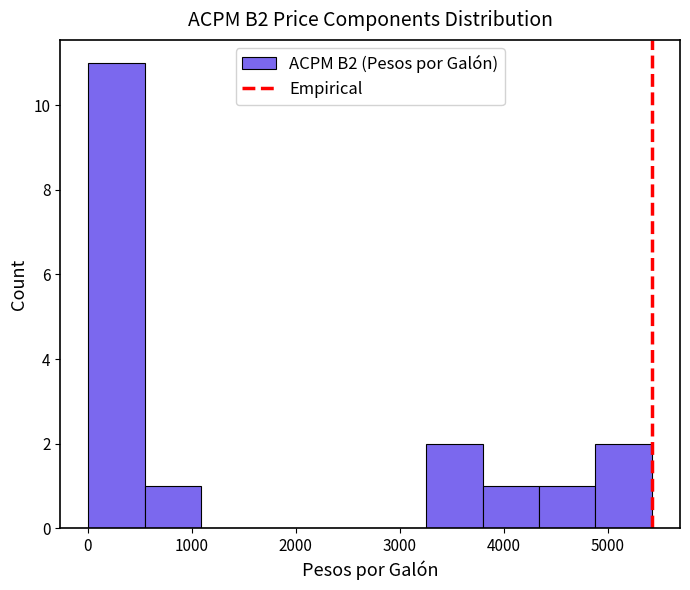

What is the height of the bar covering 500 to 1100 on the x-axis? Neither the bar edges nor the heights are printed on the chart, so give them approximately, as read against the axes.

1